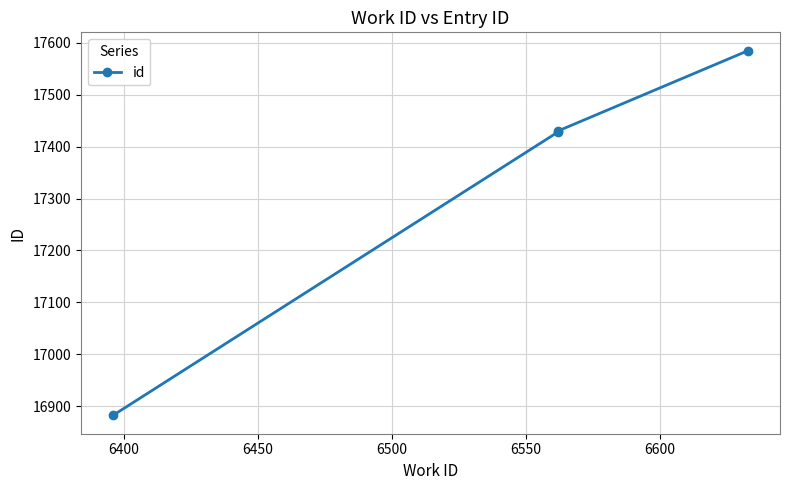

What is the average value?

17331